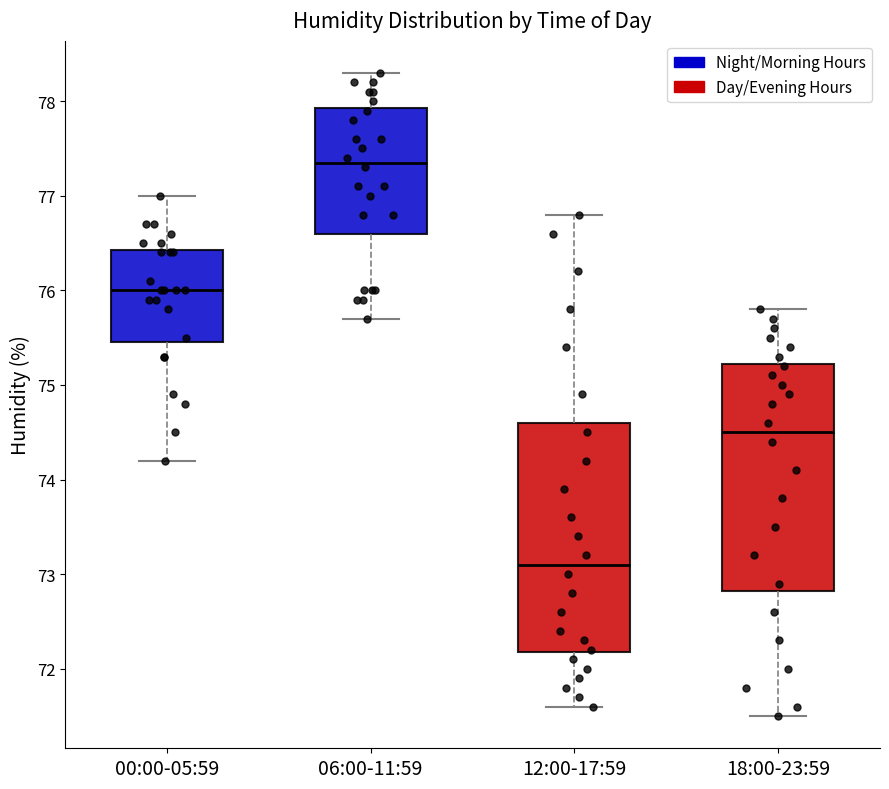

Reading left to right, transcribe this box plot: for each box, give where its median line is, the range the box spans, and where its two whiskers end, as read against the y-axis. The values are not printed on the chart, so give them approximately, as read against the axis.

00:00-05:59: median 76.0, box 75.5 to 76.4, whiskers 74.2 to 77.0
06:00-11:59: median 77.4, box 76.6 to 77.9, whiskers 75.7 to 78.3
12:00-17:59: median 73.1, box 72.2 to 74.6, whiskers 71.6 to 76.8
18:00-23:59: median 74.5, box 72.8 to 75.2, whiskers 71.5 to 75.8